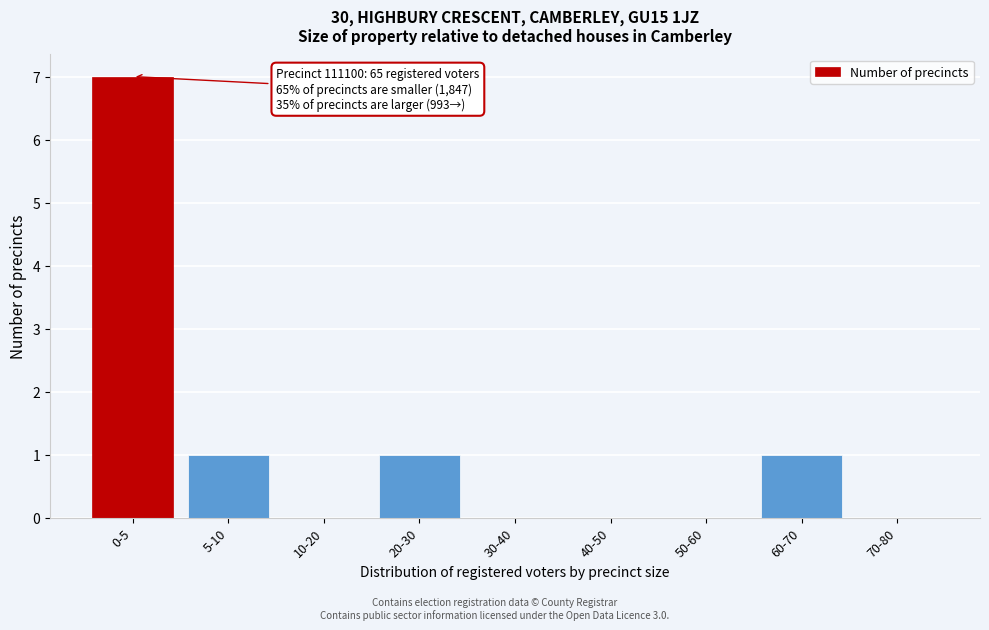

Reading right to left, transcribe all the data shown in this chart.

70-80=0	60-70=1	50-60=0	40-50=0	30-40=0	20-30=1	10-20=0	5-10=1	0-5=7